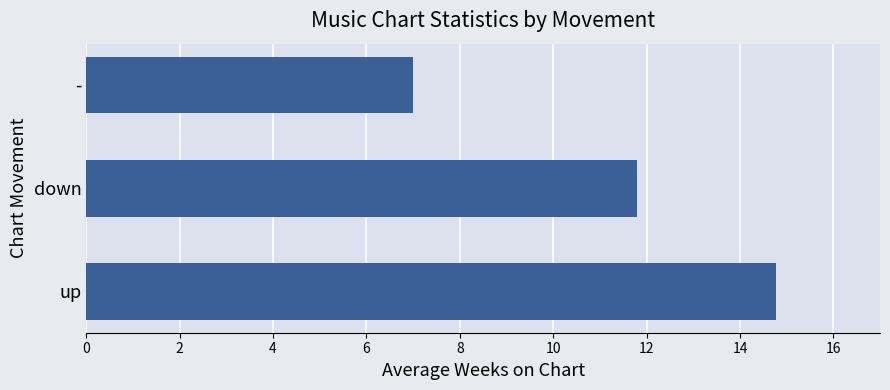

How many values are between 7 and 14?

2